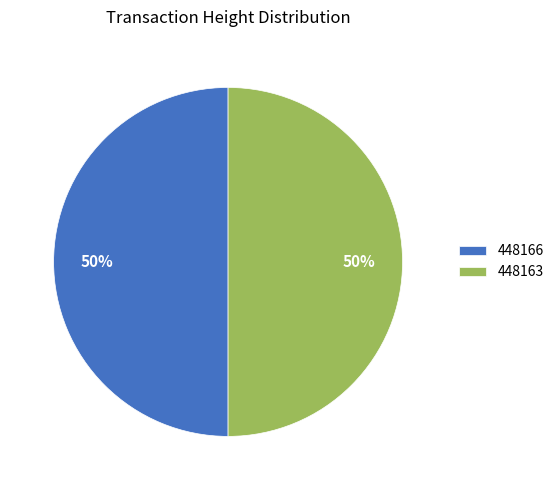

To the nearest percent, what is the average slice percentage?

50%